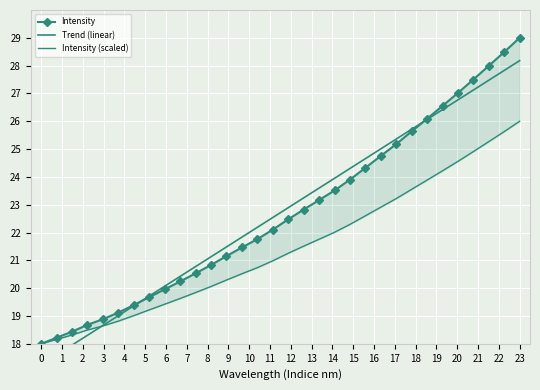

Which series has the largest total across all categories?

Trend (linear)